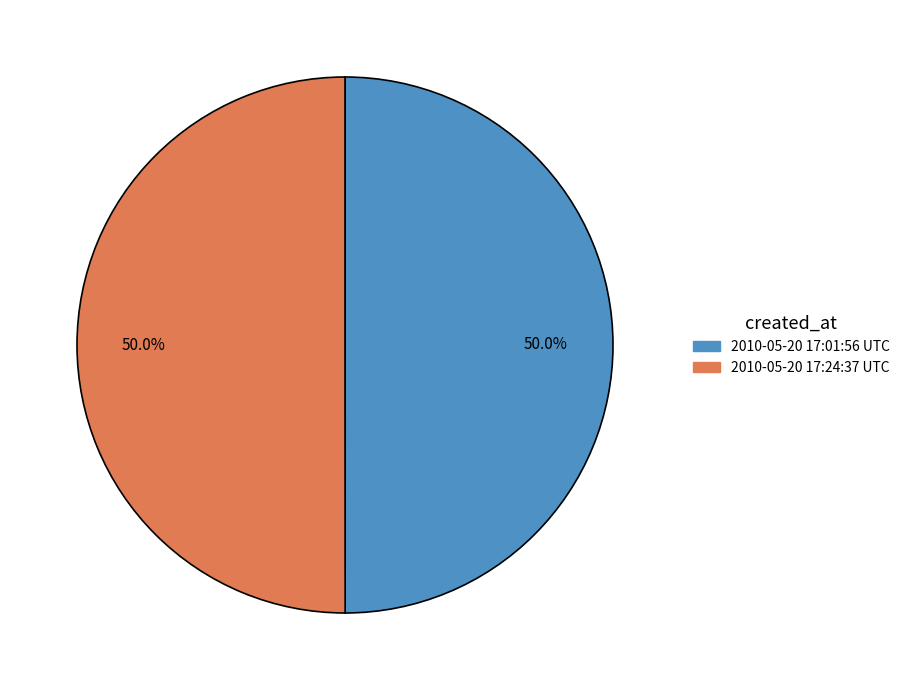

Approximately how many times larger is the value at 2010-05-20 17:01:56 UTC compared to 2010-05-20 17:24:37 UTC?

1.0